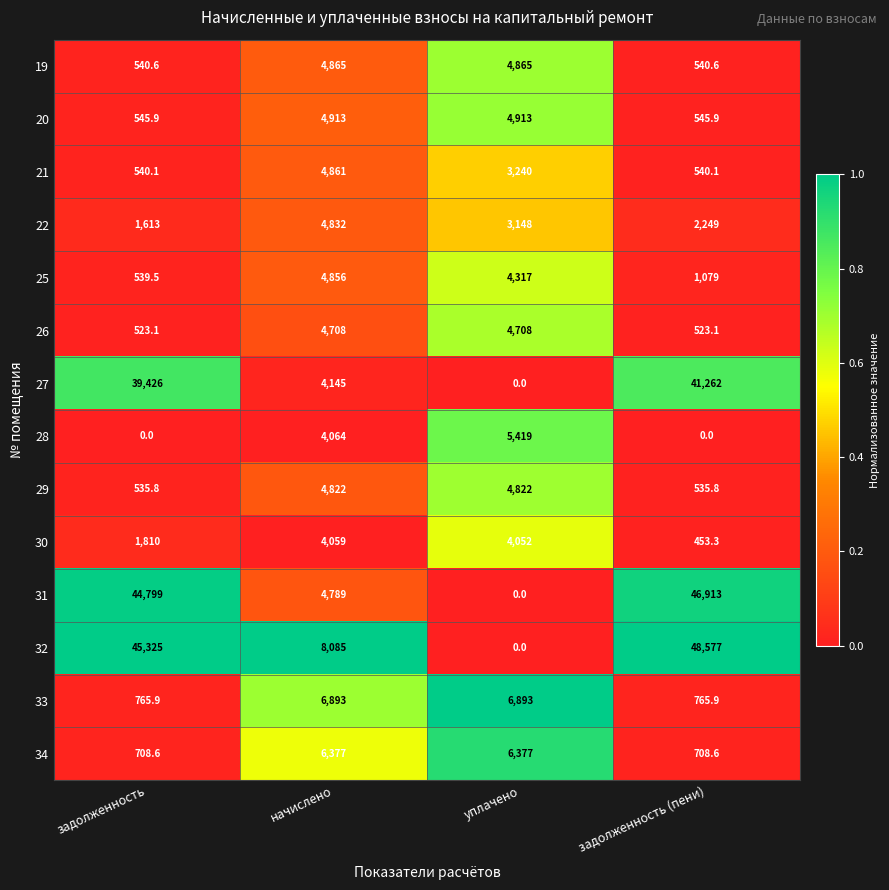

Which series has the largest range (max minus min)?

32